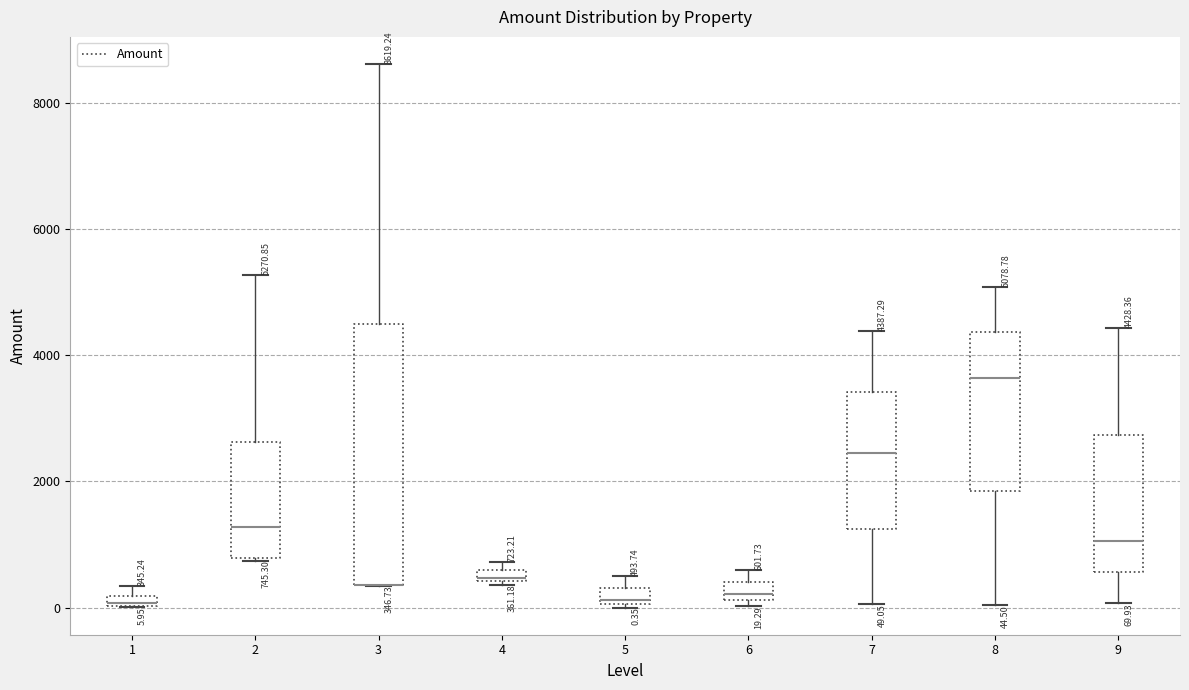

Comparing the boxes themselves (not the whiskers), which one is the tallest?

3